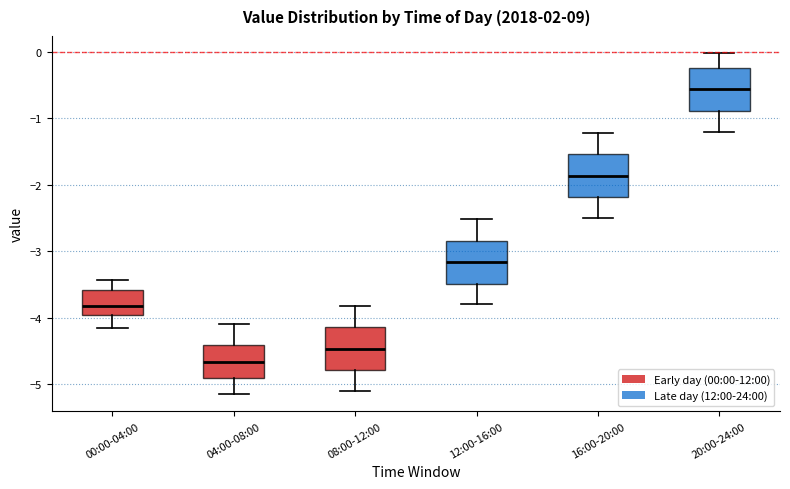

Reading left to right, read every box against the y-axis: the position of its median line, the range the box covers, and the ends of its whiskers. The values are not printed on the chart, so give them approximately, as read against the axis.

00:00-04:00: median -3.8, box -4.0 to -3.6, whiskers -4.1 to -3.4
04:00-08:00: median -4.7, box -4.9 to -4.4, whiskers -5.1 to -4.1
08:00-12:00: median -4.5, box -4.8 to -4.1, whiskers -5.1 to -3.8
12:00-16:00: median -3.2, box -3.5 to -2.8, whiskers -3.8 to -2.5
16:00-20:00: median -1.9, box -2.2 to -1.5, whiskers -2.5 to -1.2
20:00-24:00: median -0.6, box -0.9 to -0.2, whiskers -1.2 to 0.0